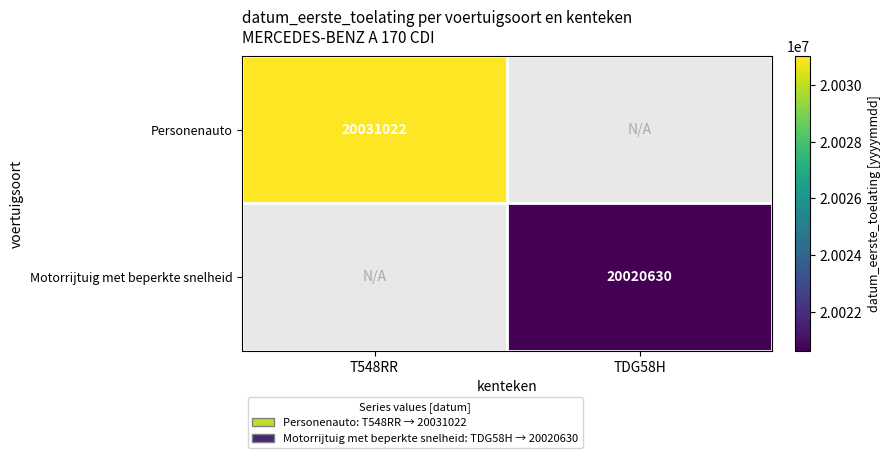

At how many categories does at least one series exceed 20021367?

1